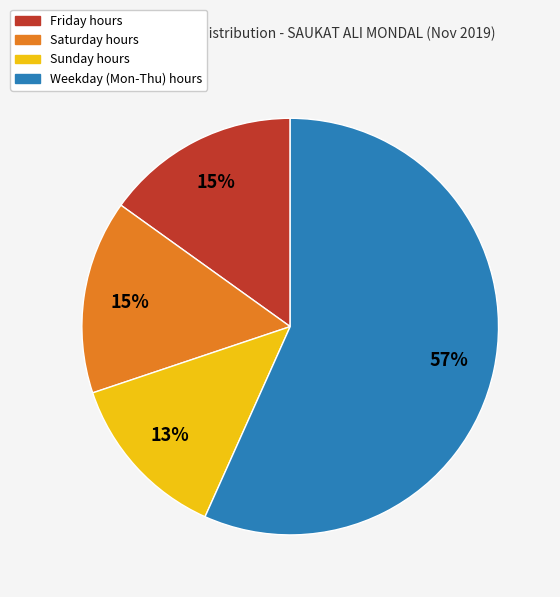

To the nearest percent, what is the difference between the largest and smallest slice percentages?

44%